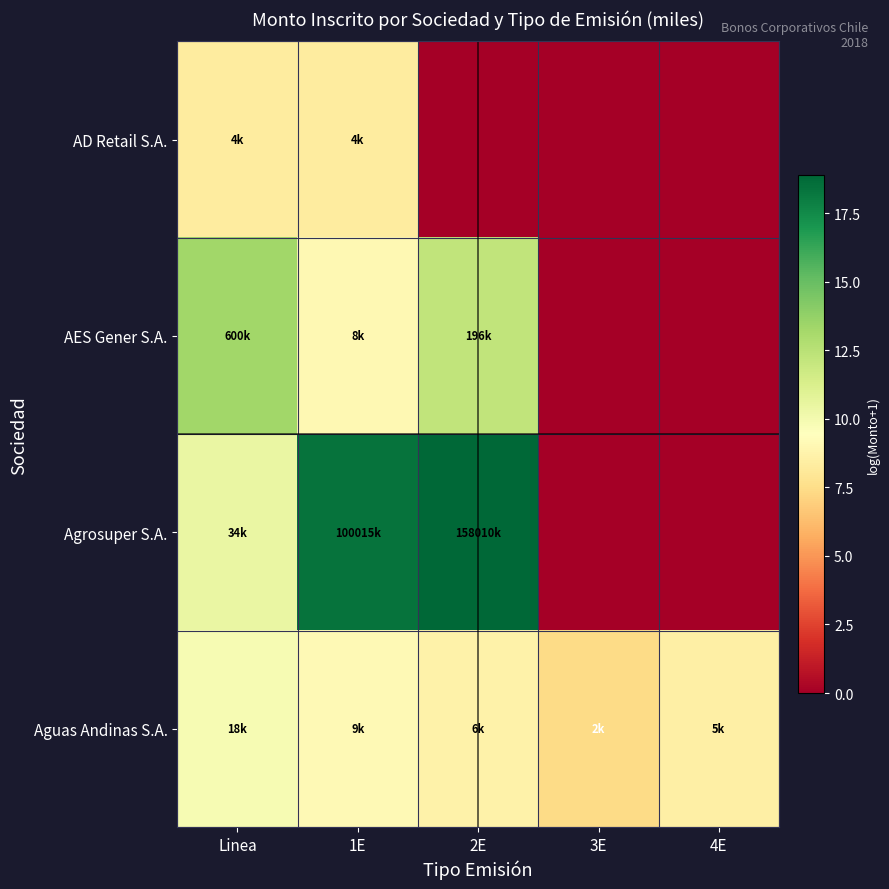

Read the Aguas Andinas S.A. value at 1E.

9.1